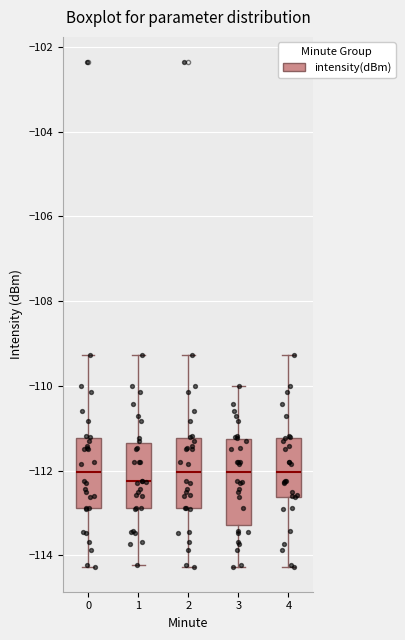

Comparing the boxes themselves (not the whiskers), which one is the tallest?

3